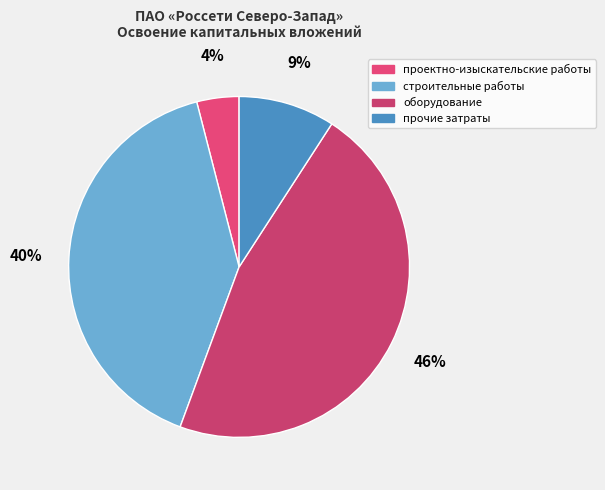

To the nearest percent, what is the combined percentage of оборудование and проектно-изыскательские работы?

50%